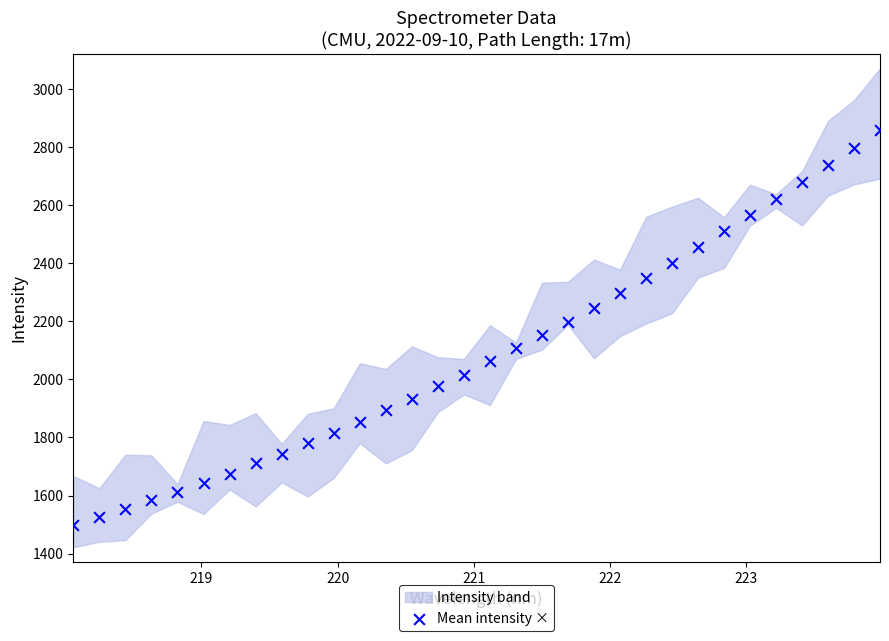

What is the range of Y values (max minus min)?

1363.8